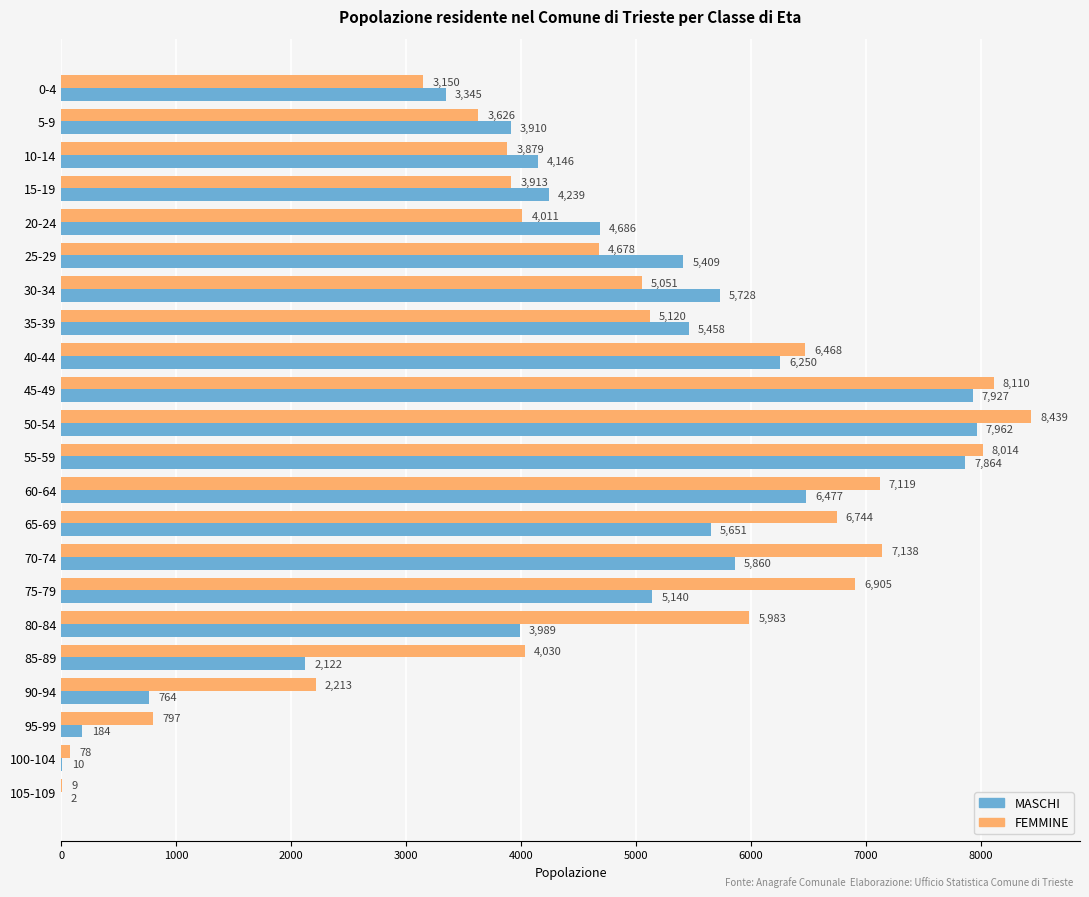

At which label is FEMMINE closest to 4224?

85-89